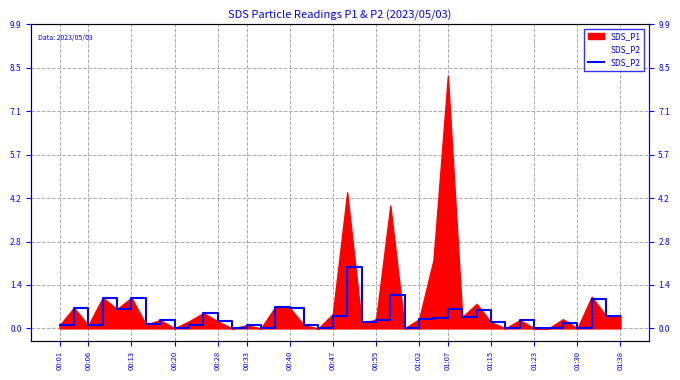

What is the value of the 6th point from the left?

1.0